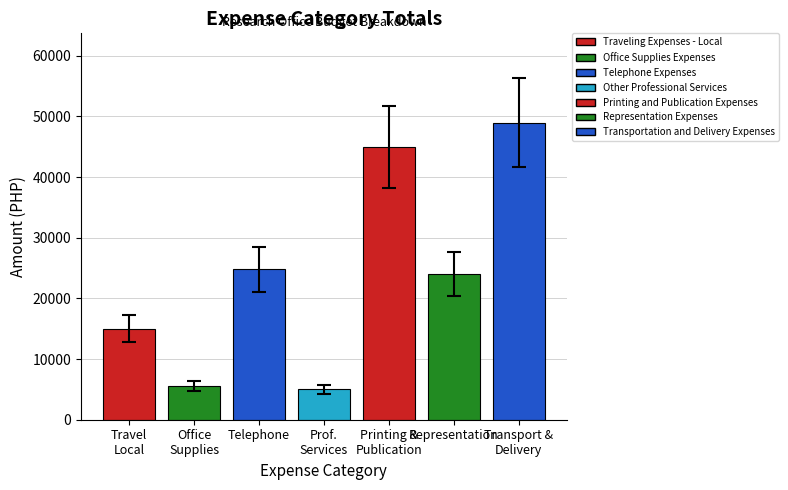

Reading left to right, list all the values displayed in this chart.

15000	5605	24780	5000	45000	24000	49000